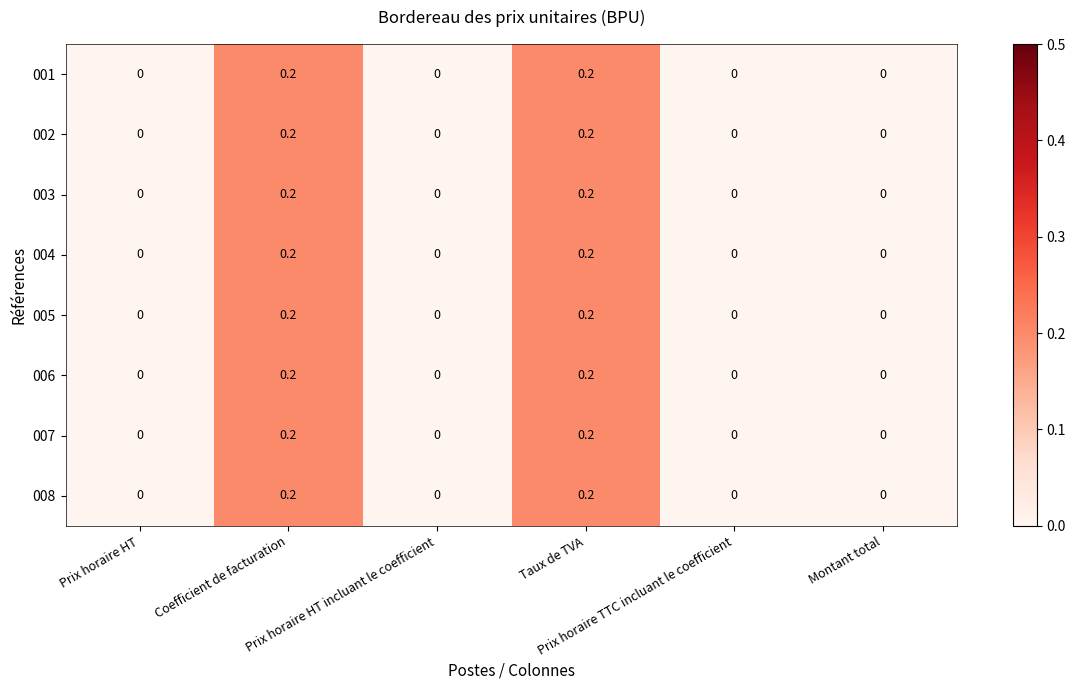

How many 001 values are between 0 and 1?

6